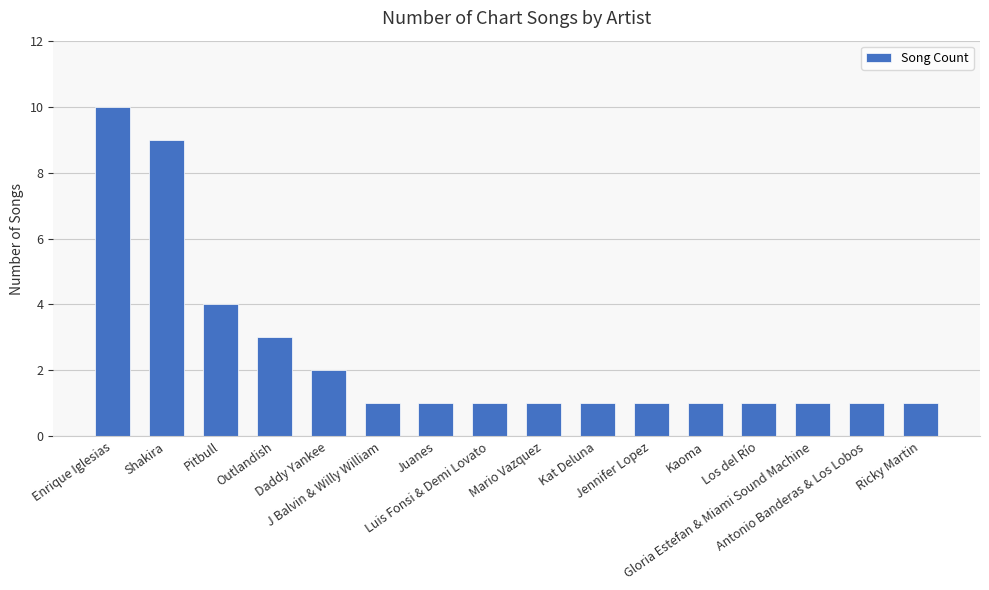

What is the difference between the maximum and second lowest values?

9